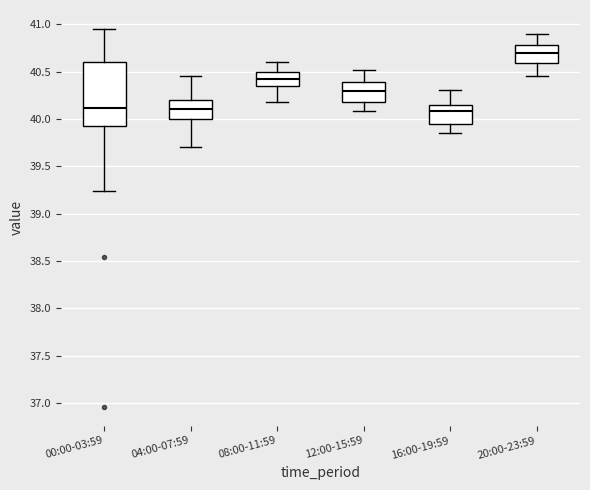

Reading left to right, transcribe this box plot: for each box, give where its median line is, the range the box spans, and where its two whiskers end, as read against the y-axis. The values are not printed on the chart, so give them approximately, as read against the axis.

00:00-03:59: median 40.10, box 39.95 to 40.60, whiskers 39.25 to 40.95
04:00-07:59: median 40.10, box 40.00 to 40.20, whiskers 39.70 to 40.45
08:00-11:59: median 40.40, box 40.35 to 40.50, whiskers 40.20 to 40.60
12:00-15:59: median 40.30, box 40.20 to 40.40, whiskers 40.10 to 40.50
16:00-19:59: median 40.10, box 39.95 to 40.15, whiskers 39.85 to 40.30
20:00-23:59: median 40.70, box 40.60 to 40.80, whiskers 40.45 to 40.90